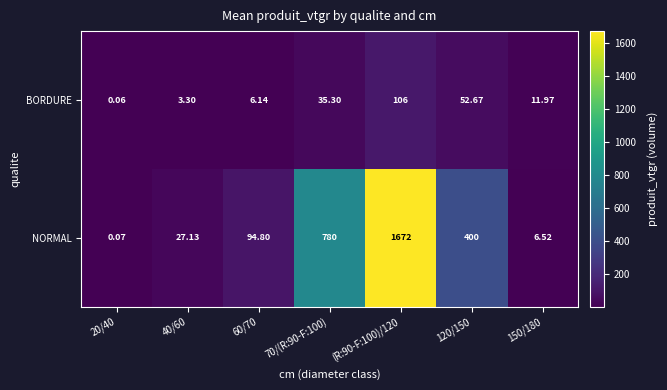

Which series has the largest total across all categories?

NORMAL